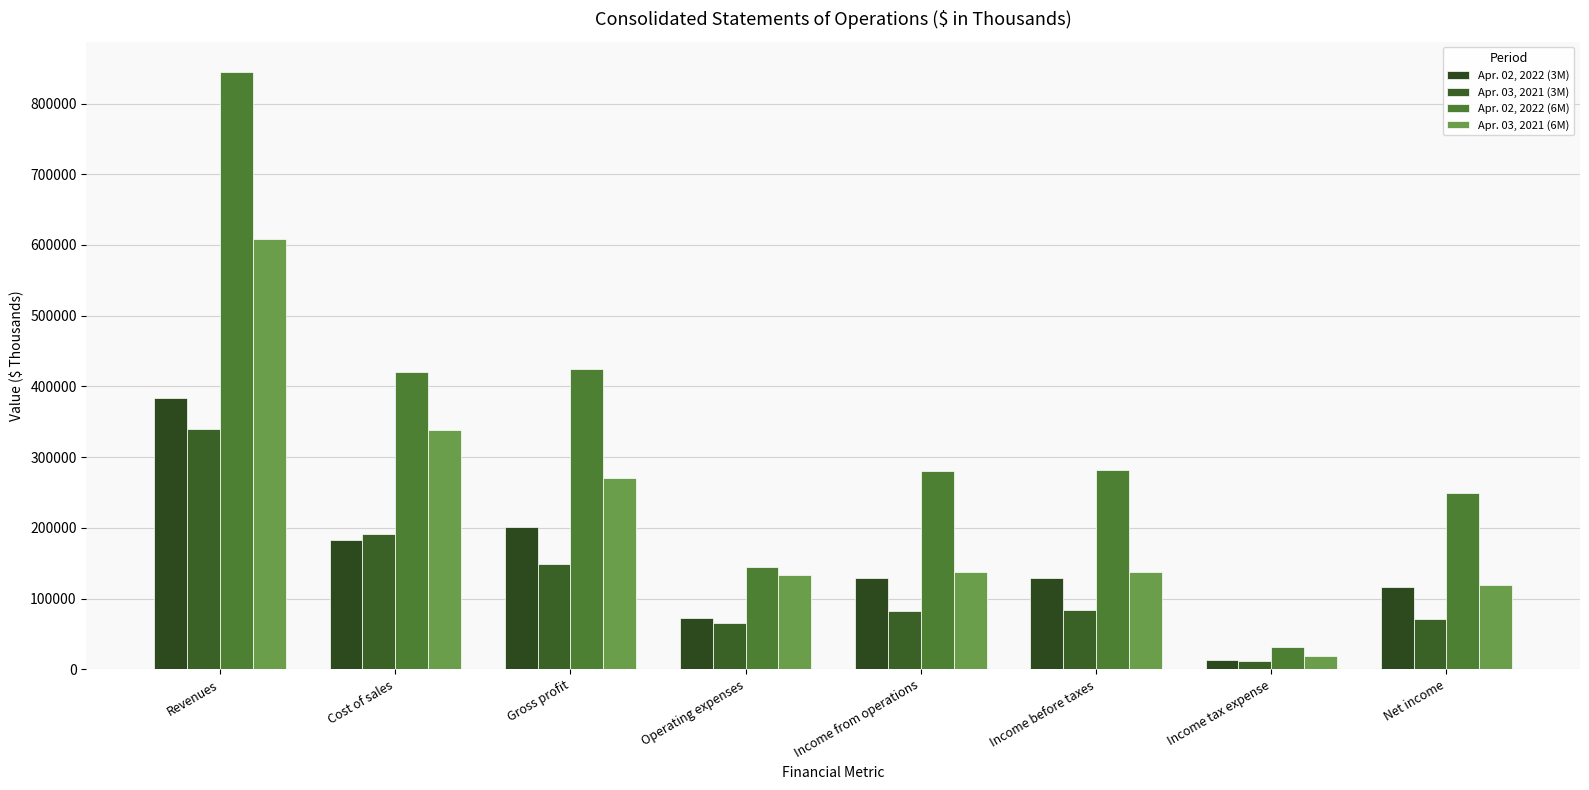

What is the sum of all Apr. 02, 2022 (6M) values?

2677798